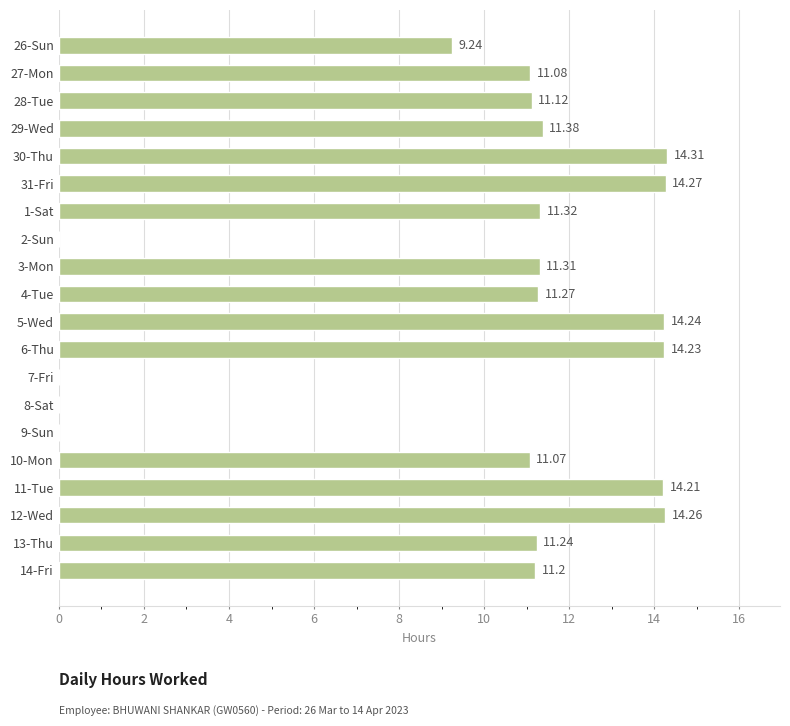

What is the sum of the values at 26-Sun and 31-Fri?

23.5